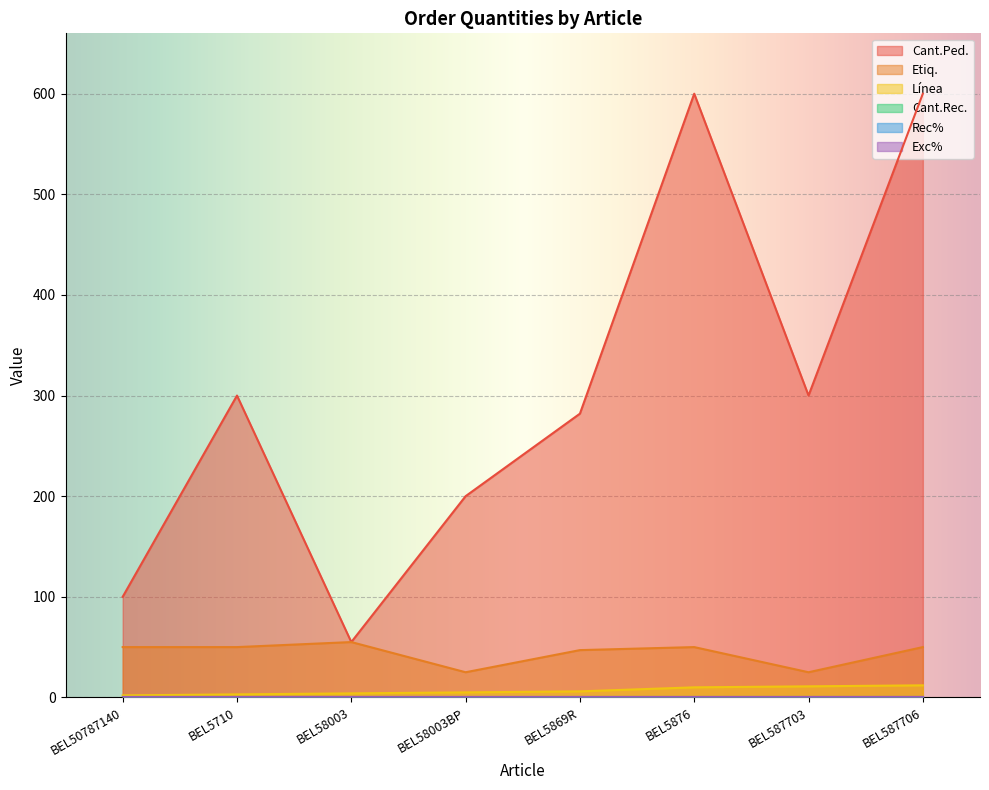

What is the difference between the Etiq. values at BEL5710 and BEL5869R?

3